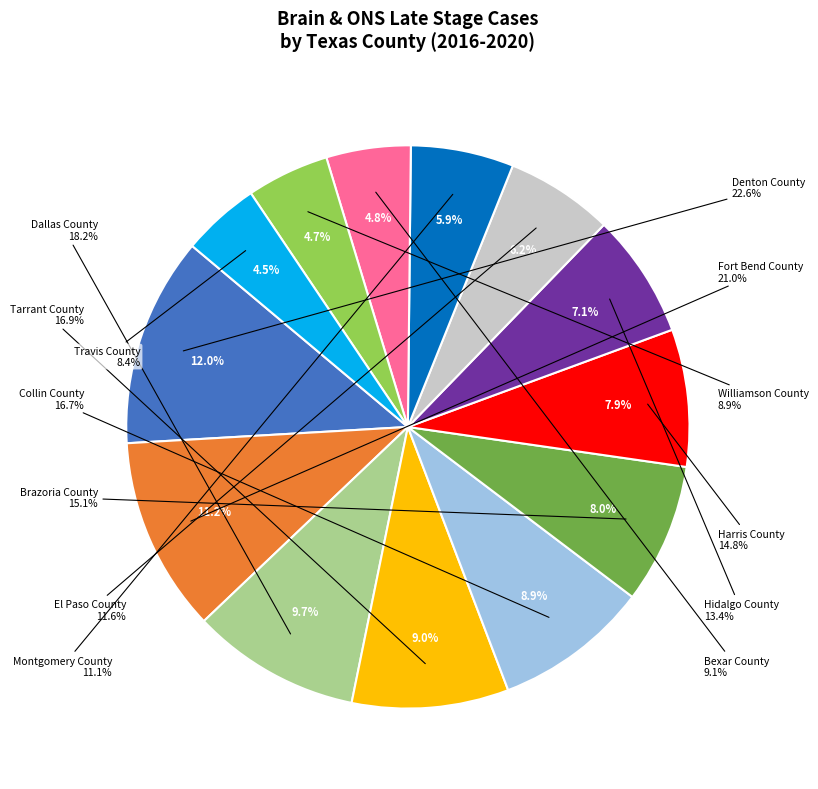

How many segments does this pie chart have?

13